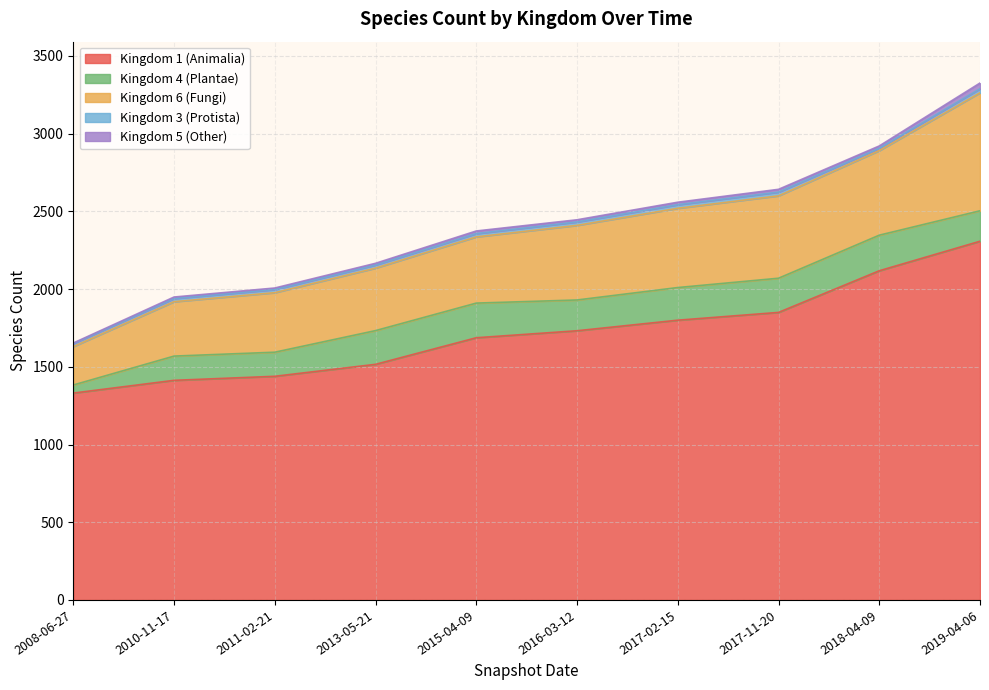

What are all the series names shown in the legend?

Kingdom 1 (Animalia), Kingdom 4 (Plantae), Kingdom 6 (Fungi), Kingdom 3 (Protista), Kingdom 5 (Other)